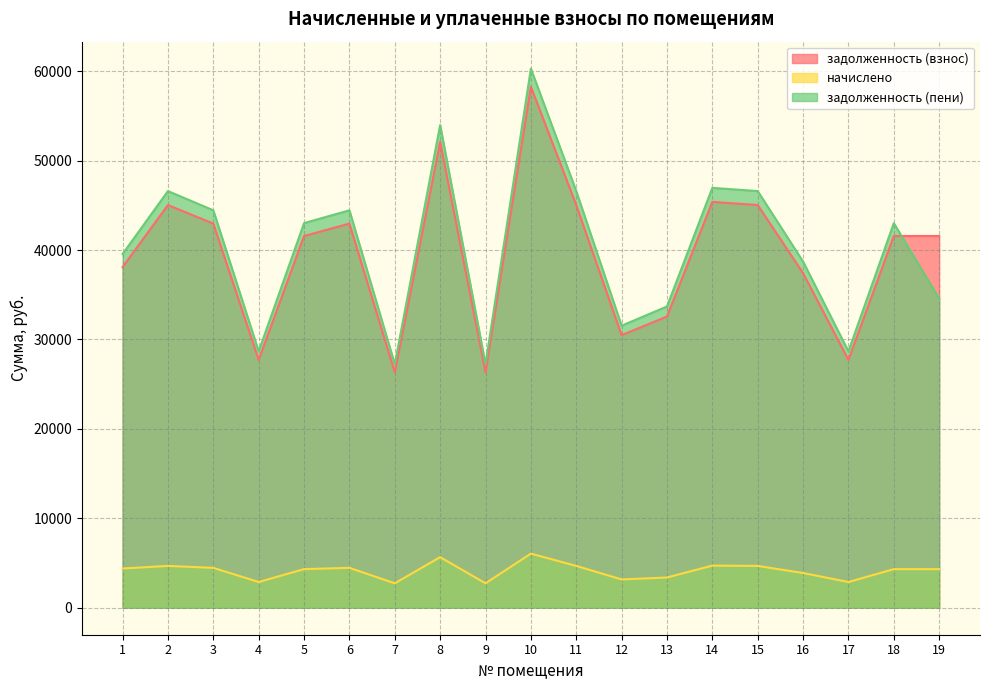

Between which two adjacent categories do задолженность (пени) and задолженность (взнос) first intersect?

18 and 19